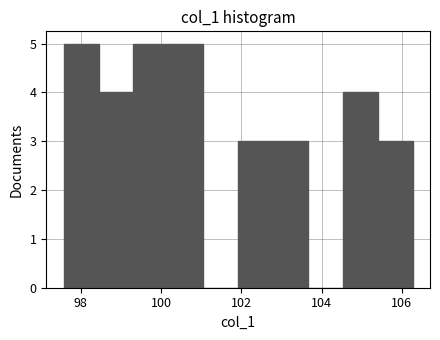

Reading left to right, transcribe this chart: for each bar, give the range it covers on the x-axis and its height. Neither the bar edges nor the heights are printed on the chart, so give them approximately, as read against the axes.

97.6 to 98.4: 5
98.4 to 99.4: 4
99.4 to 100.2: 5
100.2 to 101.0: 5
101.0 to 102.0: 0
102.0 to 102.8: 3
102.8 to 103.6: 3
103.6 to 104.6: 0
104.6 to 105.4: 4
105.4 to 106.2: 3